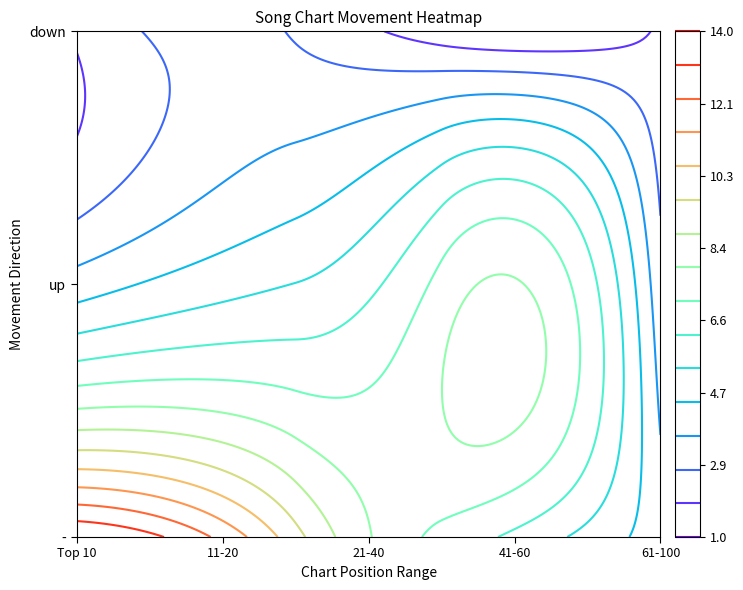

Between 4 and 5, which is larger?

4